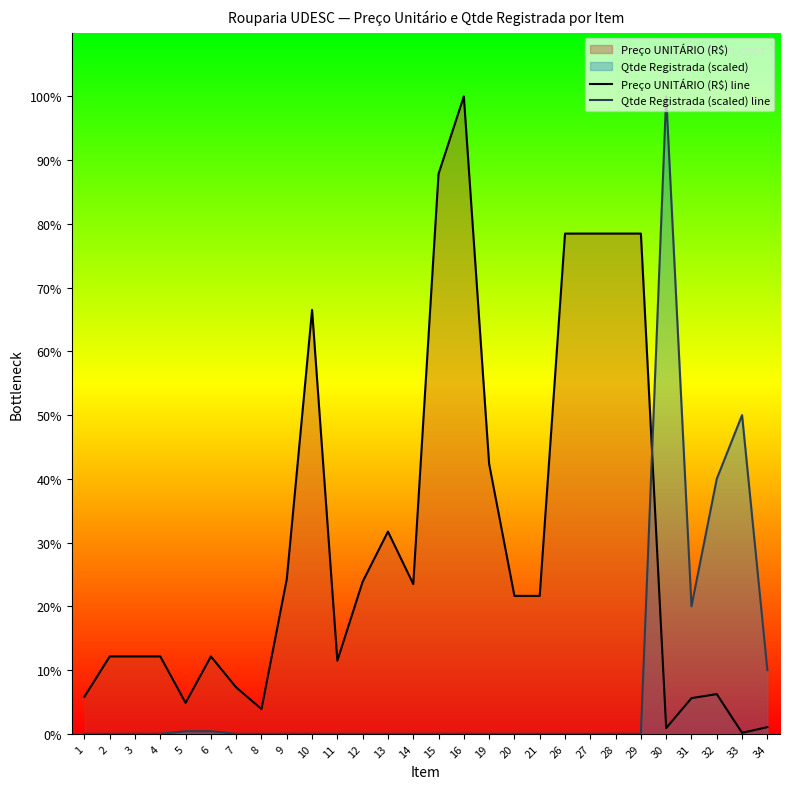

The value of Preço UNITÁRIO (R$) line at 14 is 74.8. True or false?

False